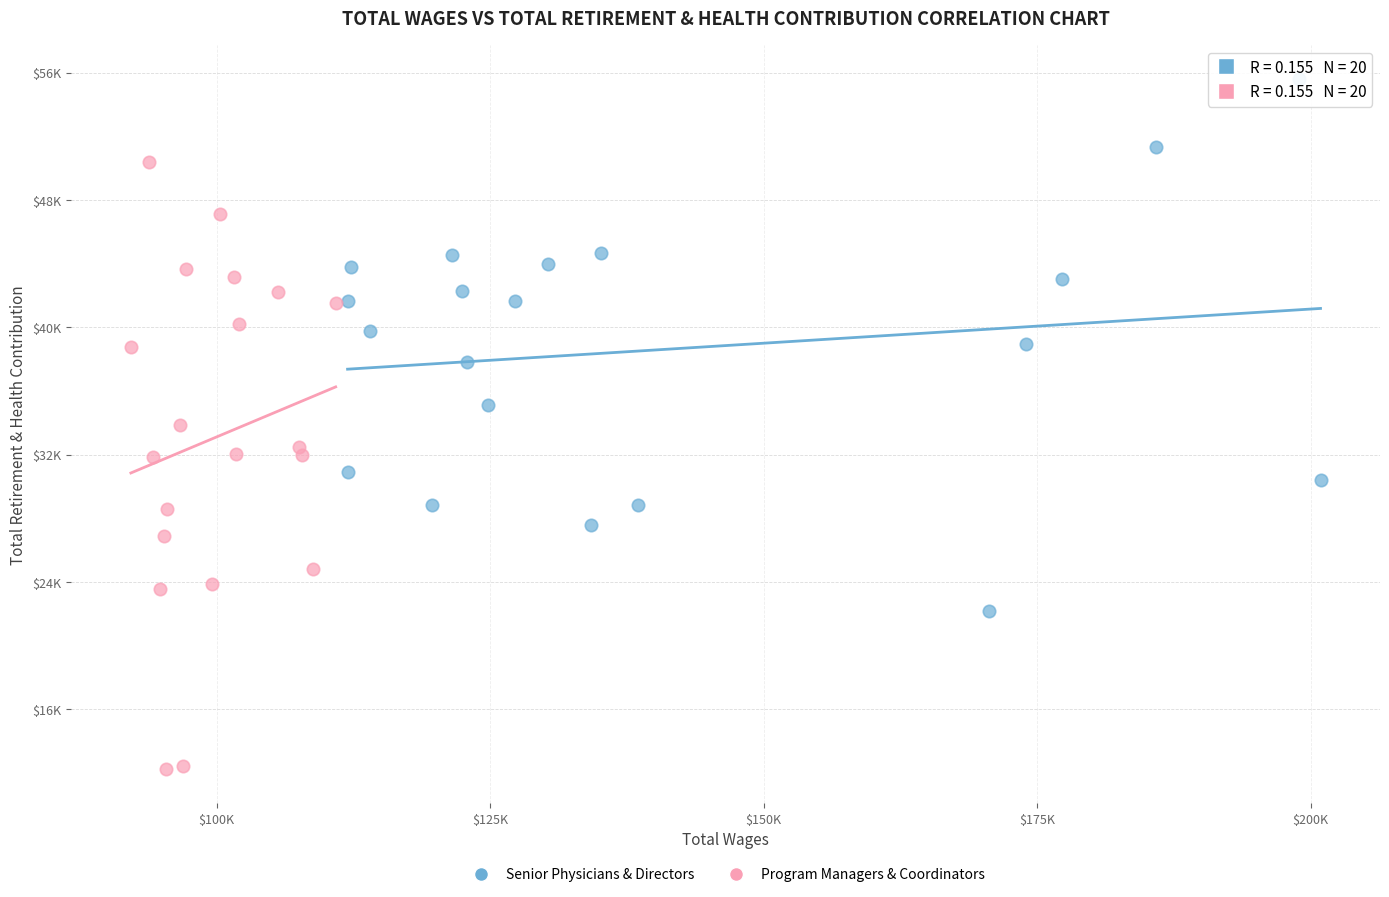

Which series has the widest spread of Y values?

Program Managers & Coordinators